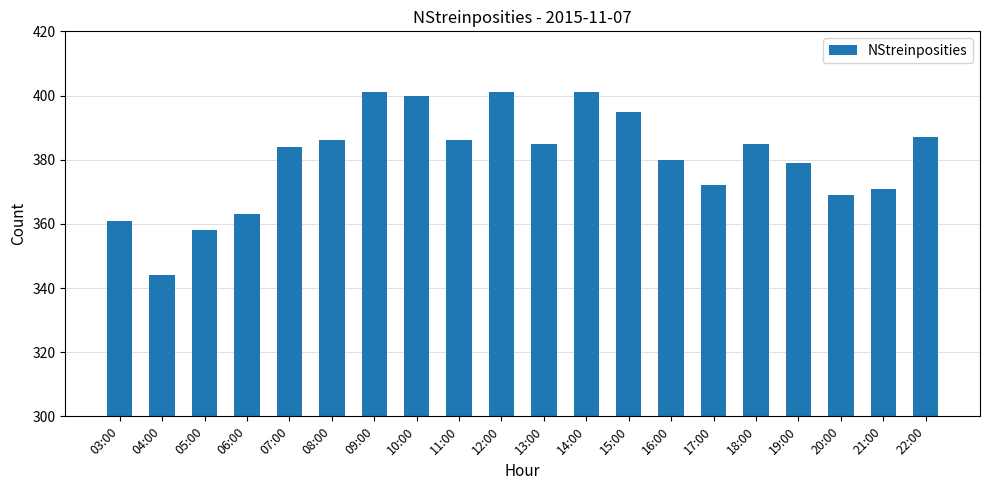

Reading left to right, extract all data points from this chart.

03:00=361	04:00=344	05:00=358	06:00=363	07:00=384	08:00=386	09:00=401	10:00=400	11:00=386	12:00=401	13:00=385	14:00=401	15:00=395	16:00=380	17:00=372	18:00=385	19:00=379	20:00=369	21:00=371	22:00=387